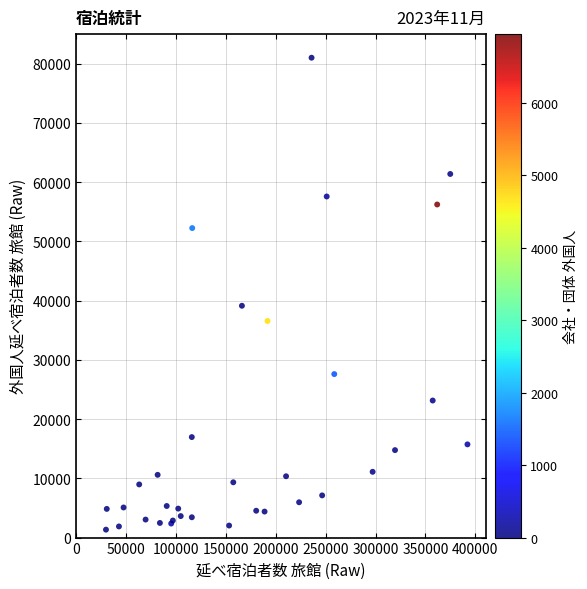

What Y value in the scatter plot is closest to 41160?

39120